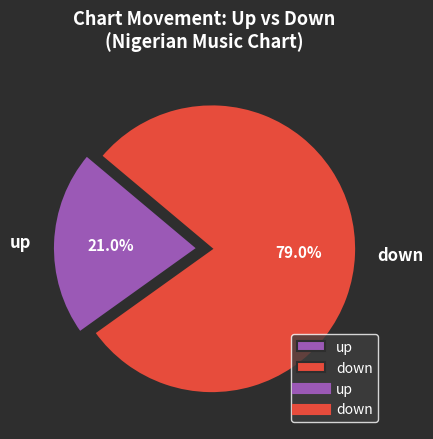

Does down account for over 50% of the chart?

Yes